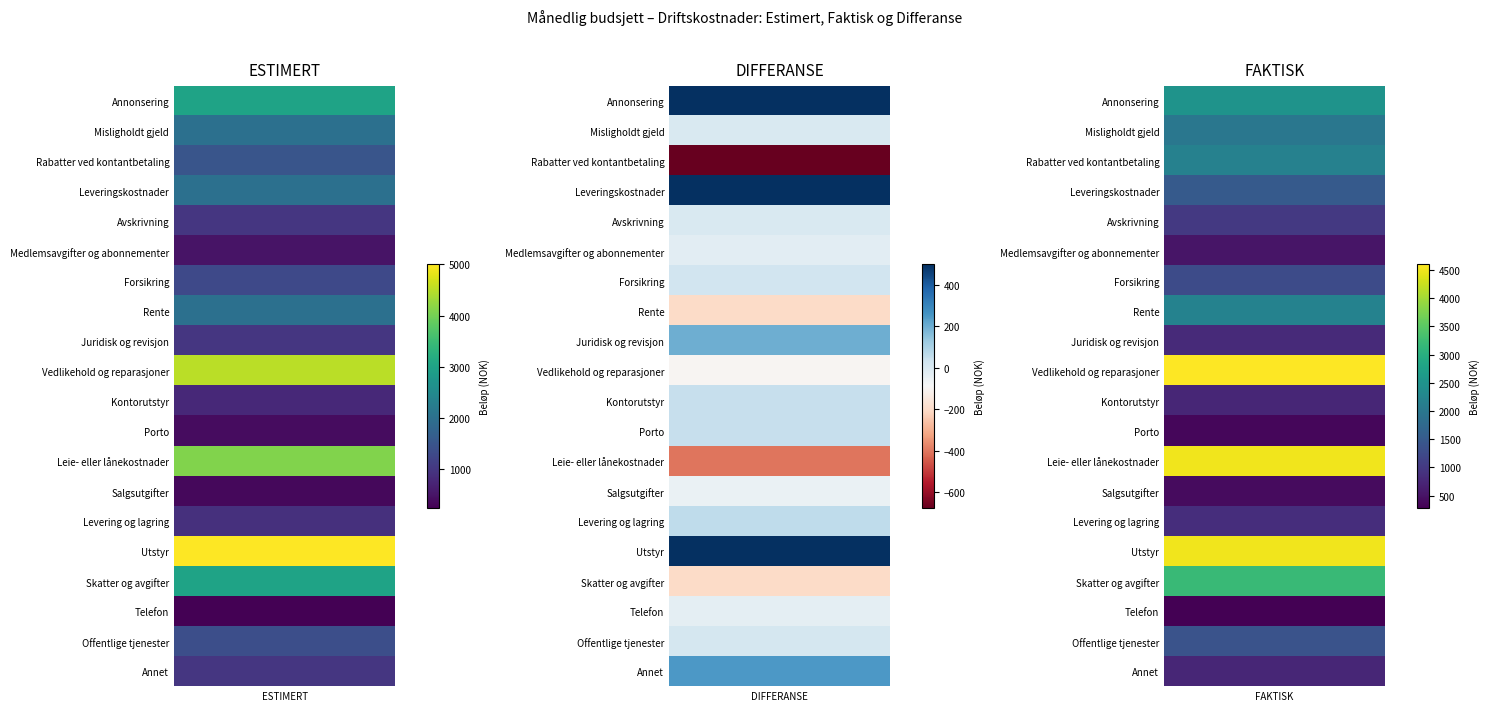

Rank the series by their maximum value, from highest to lowest.

Utstyr, Vedlikehold og reparasjoner, Leie- eller lånekostnader, Skatter og avgifter, Annonsering, Rente, Rabatter ved kontantbetaling, Misligholdt gjeld, Leveringskostnader, Offentlige tjenester, Forsikring, Avskrivning, Juridisk og revisjon, Annet, Levering og lagring, Kontorutstyr, Medlemsavgifter og abonnementer, Porto, Salgsutgifter, Telefon